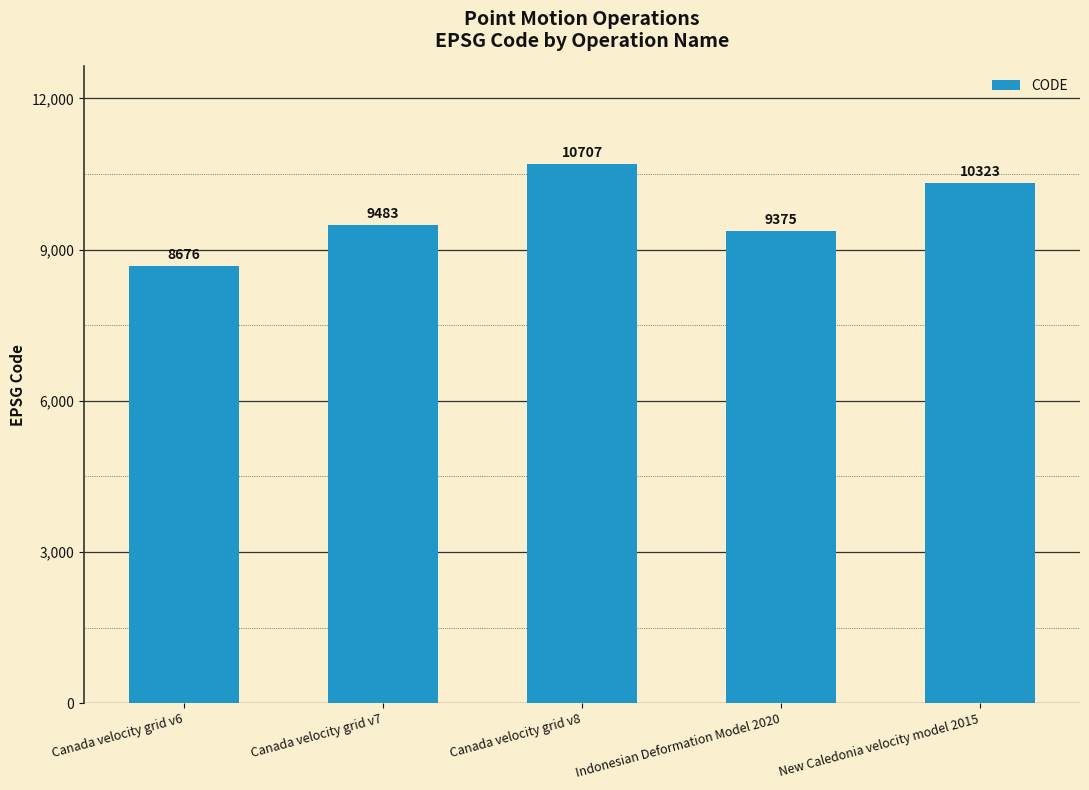

The chart shows a value of 9483 at Canada velocity grid v7. True or false?

True